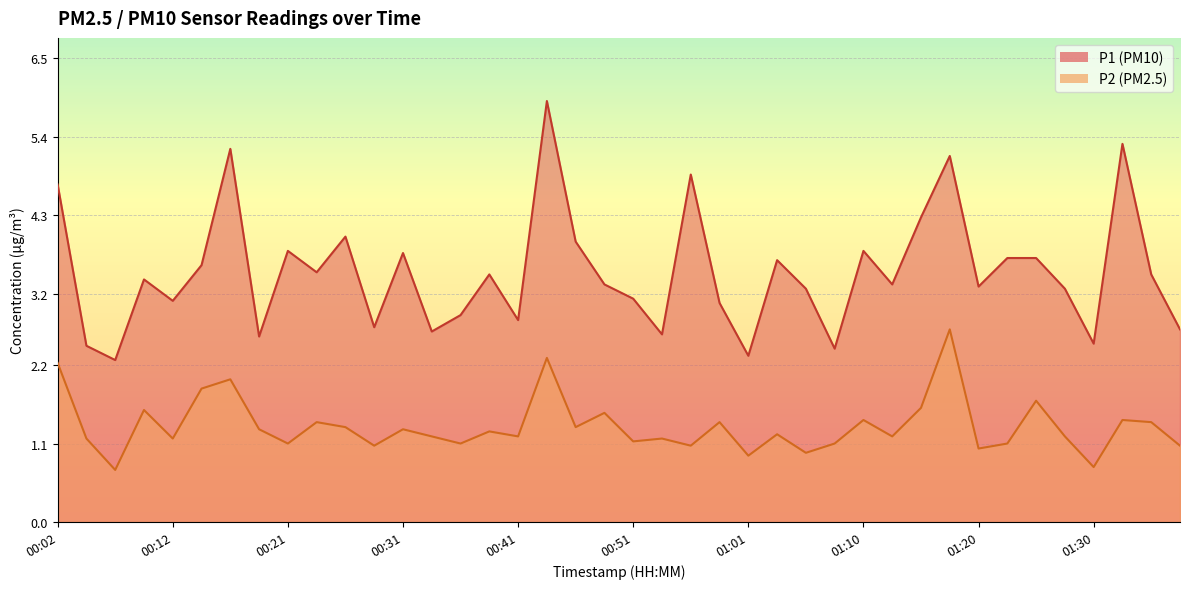

The value of P2 at 00:39 is 0.4. True or false?

False